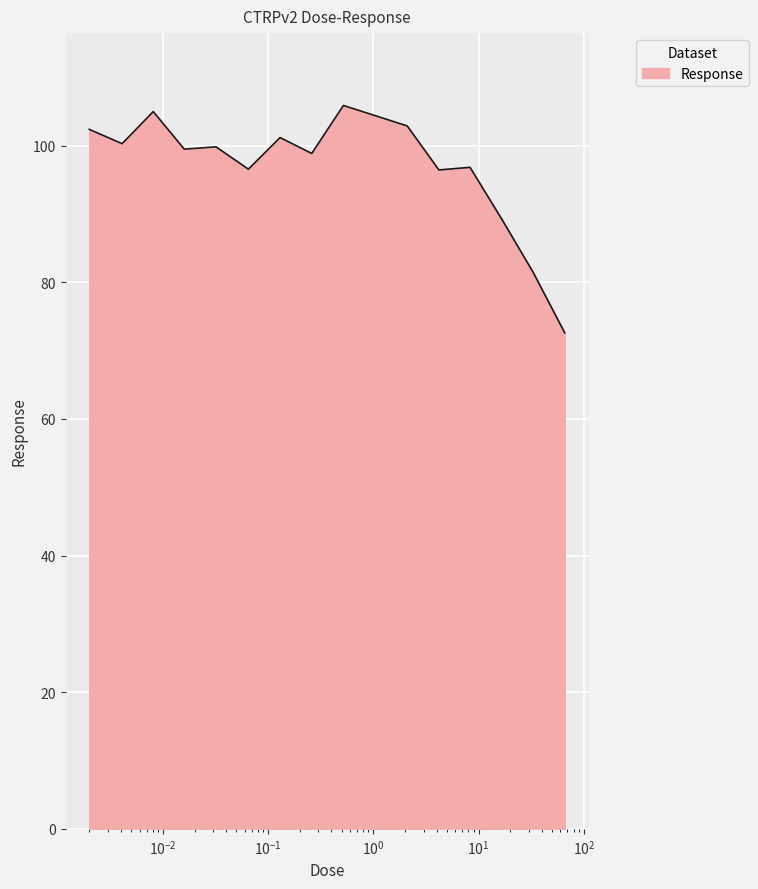

What is the maximum value shown in the chart?

105.9